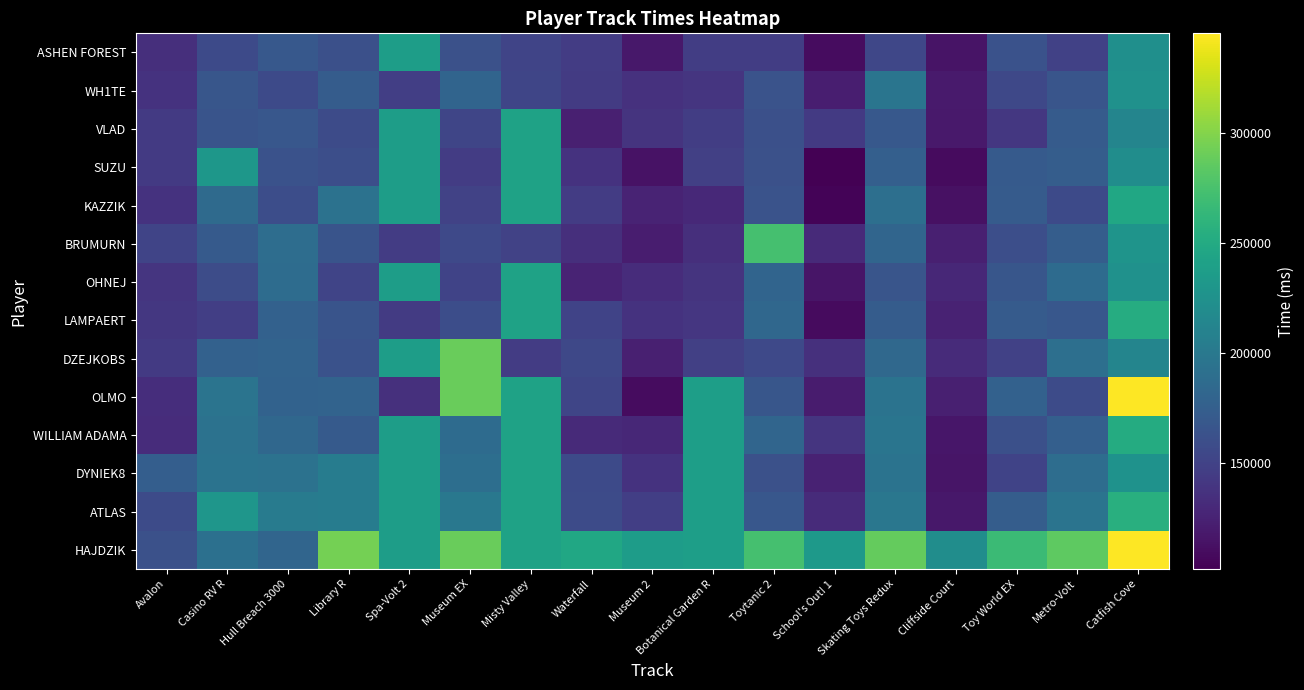

Rank the series at Catfish Cove from highest to lowest value.

OLMO, HAJDZIK, ATLAS, LAMPAERT, WILLIAM ADAMA, KAZZIK, BRUMURN, DYNIEK8, WH1TE, OHNEJ, ASHEN FOREST, SUZU, DZEJKOBS, VLAD